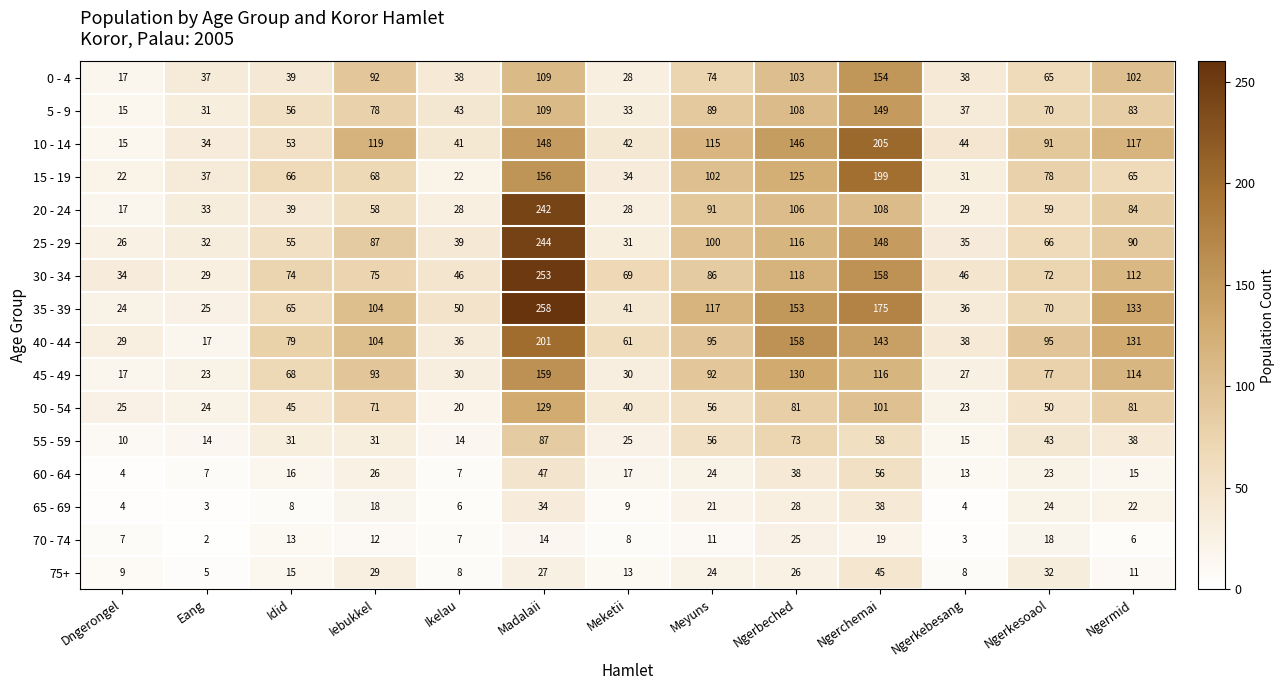

What is the maximum value shown in the chart?

258